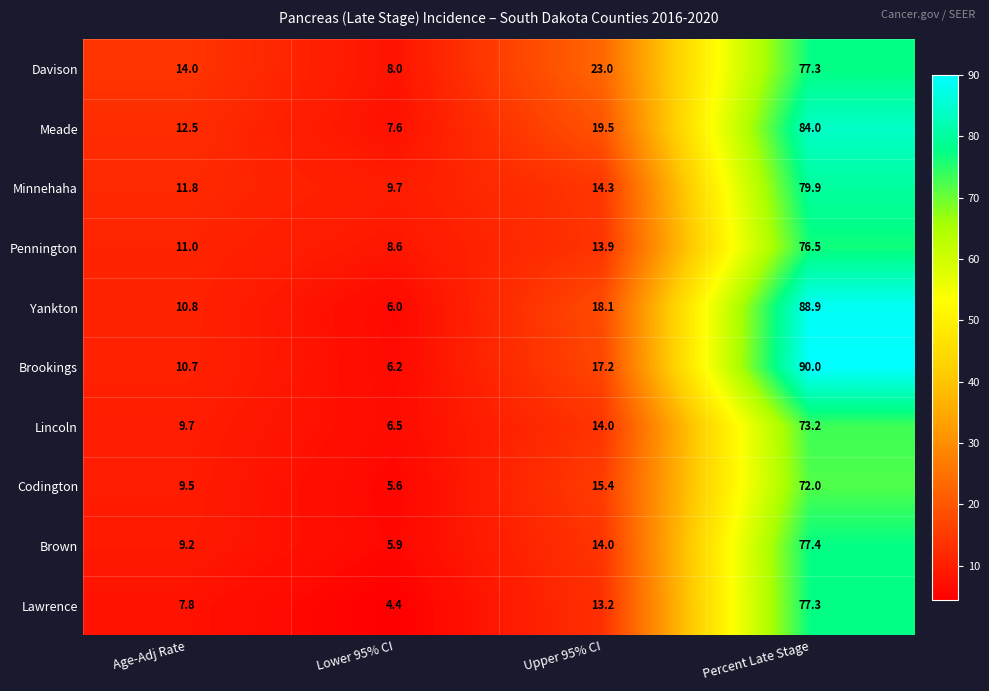

Is the value of Meade at Lower 95% CI greater than the value of Brookings at Percent Late Stage?

No